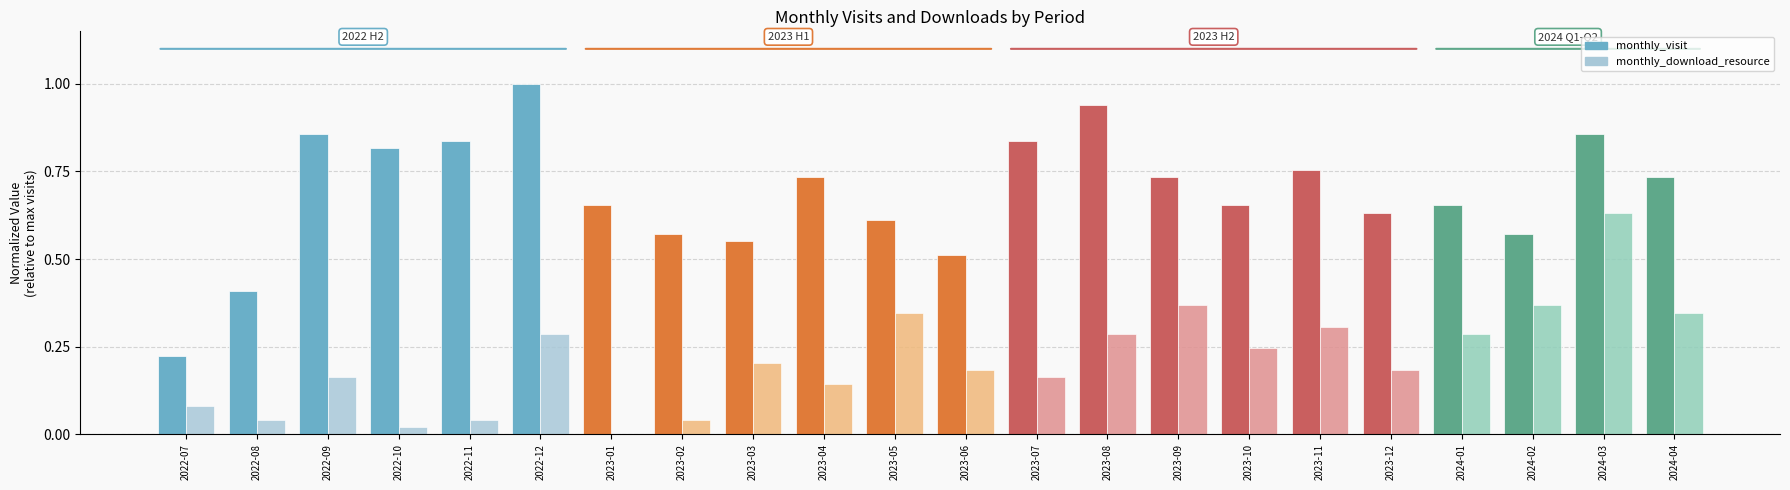

Which series changed the most between 2023-03 and 2023-04?

monthly_visit